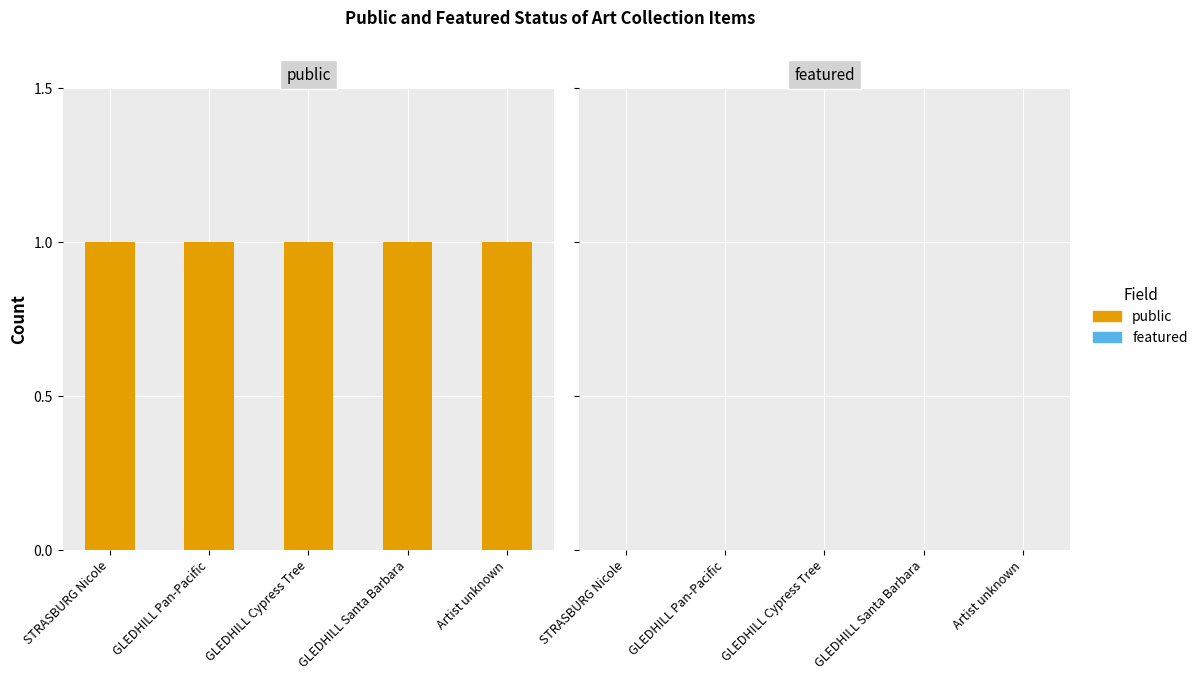

What are all the series names shown in the legend?

public, featured